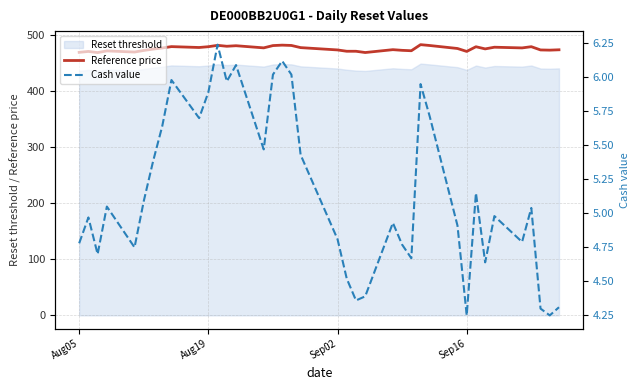

What is the difference between the highest and lowest values at Sep16?

467.4